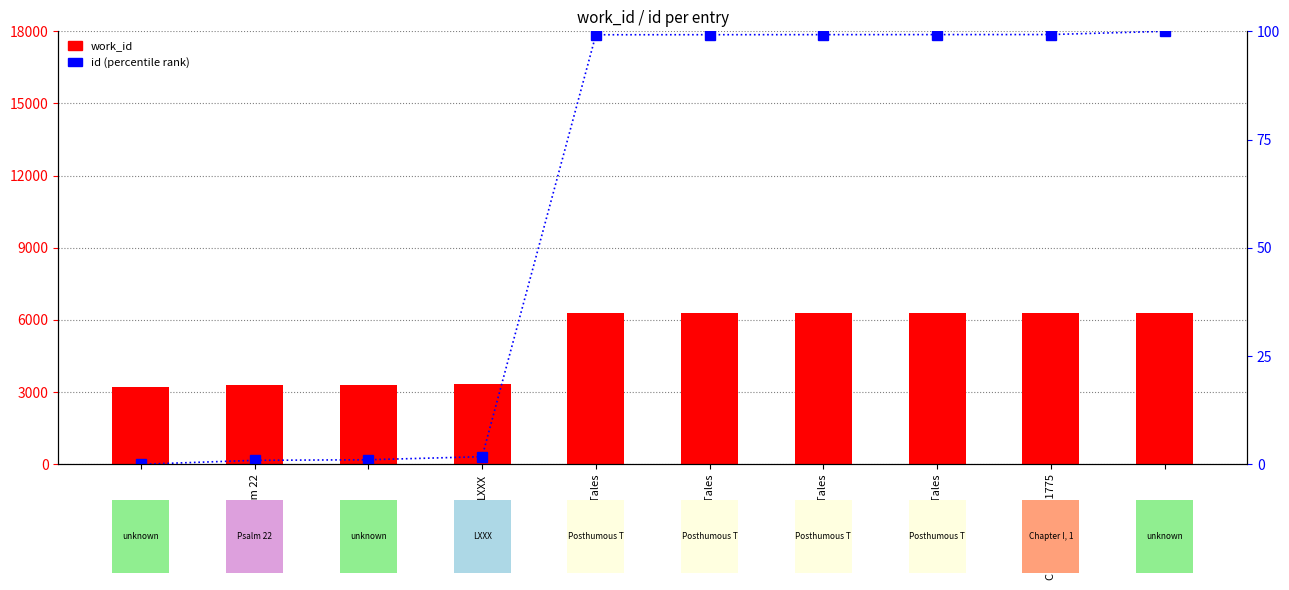

What is the value of the work_id bar at the 9th from the left?

6291.0